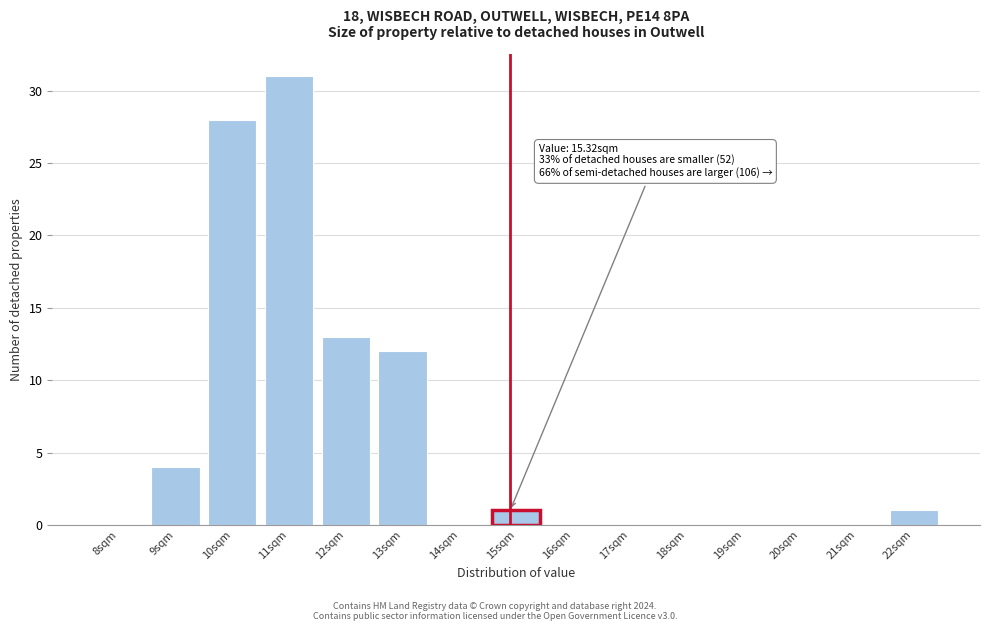

Reading left to right, what are all the values shown in this chart?

8sqm=0	9sqm=4	10sqm=28	11sqm=31	12sqm=13	13sqm=12	14sqm=0	15sqm=1	16sqm=0	17sqm=0	18sqm=0	19sqm=0	20sqm=0	21sqm=0	22sqm=1